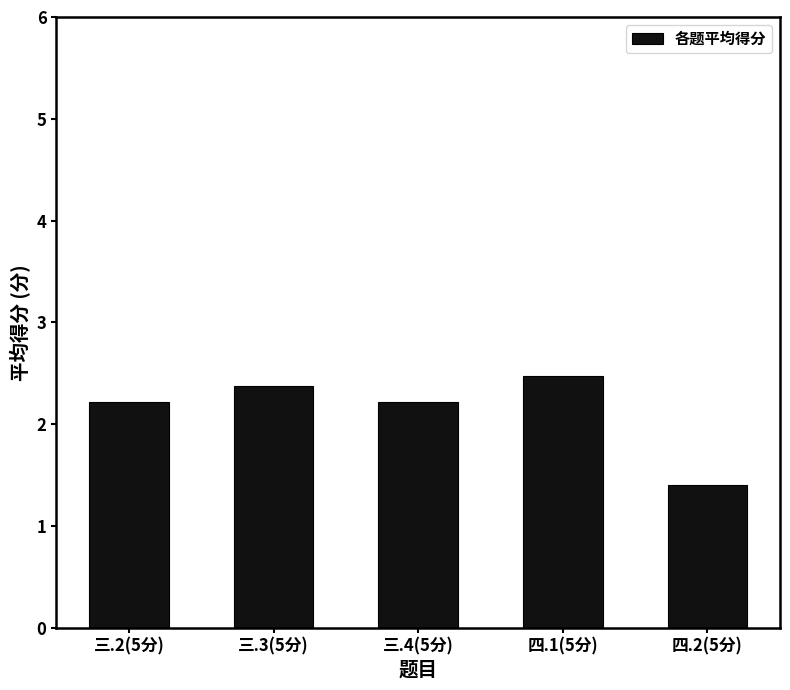

The chart shows a value of 1.9 at 四.2(5分). True or false?

False